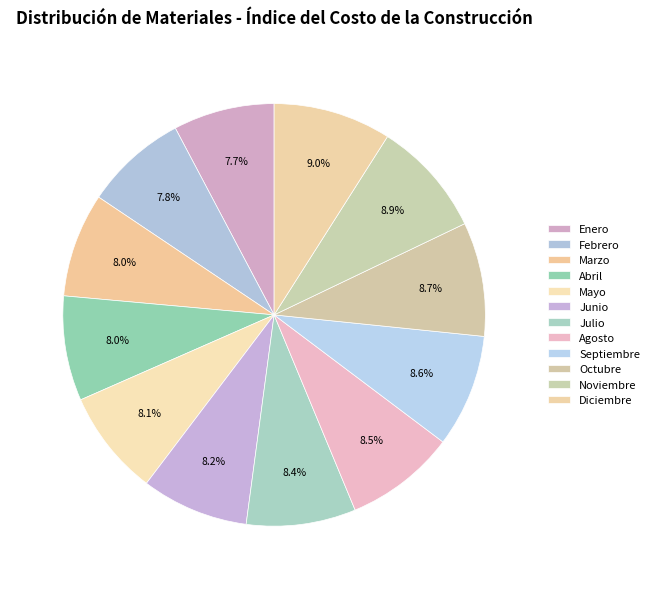

How many segments does this pie chart have?

12